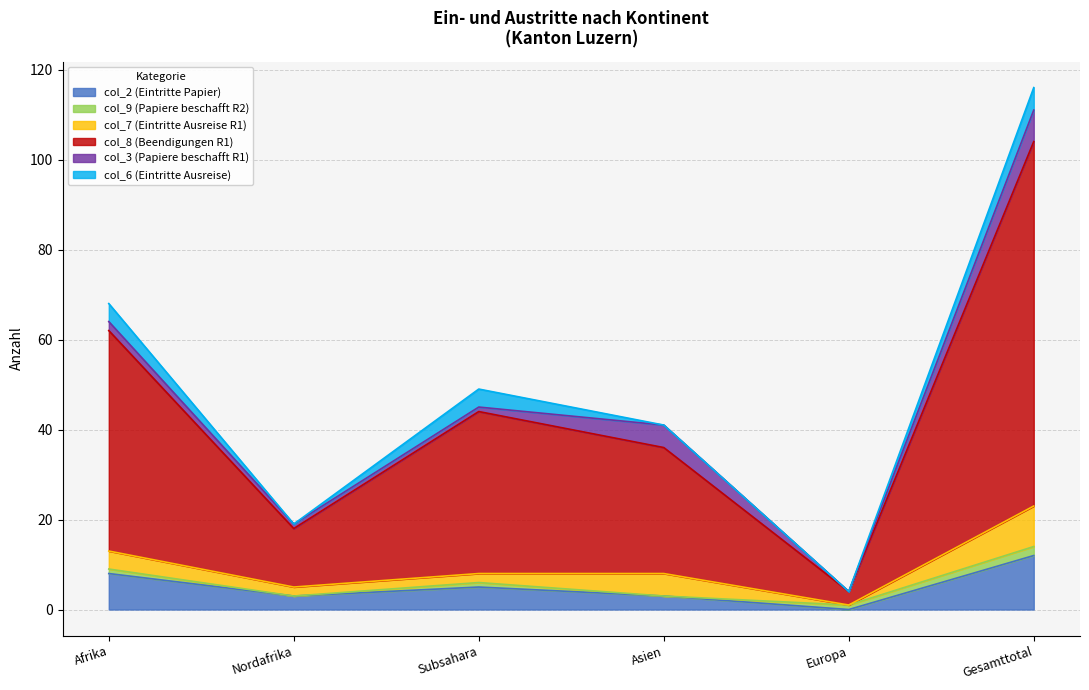

Is the value of col_8 (Beendigungen R1) at Nordafrika greater than the value of col_2 (Eintritte Papier) at Europa?

Yes